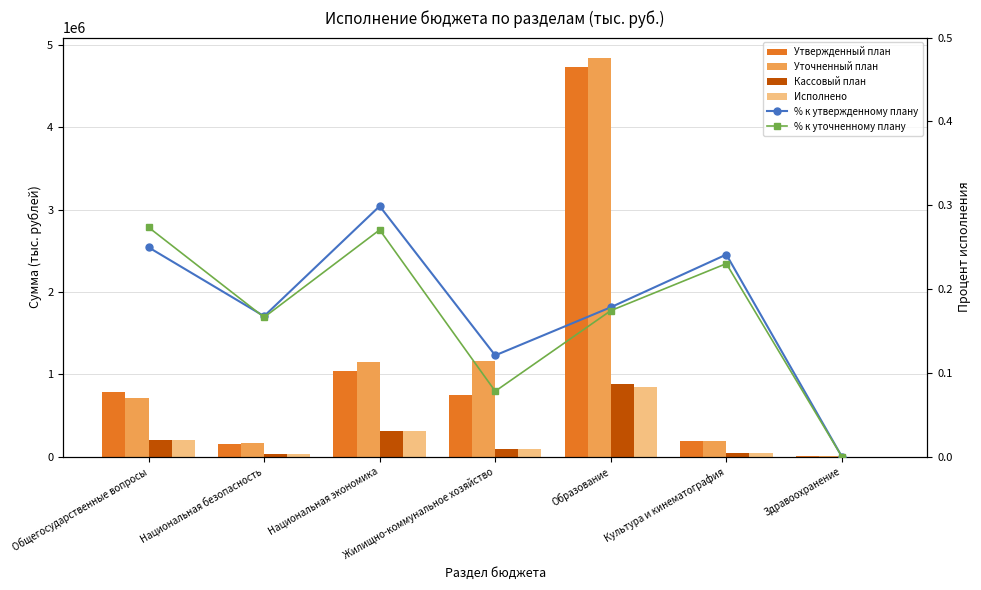

Which series has the largest total across all categories?

Уточненный план